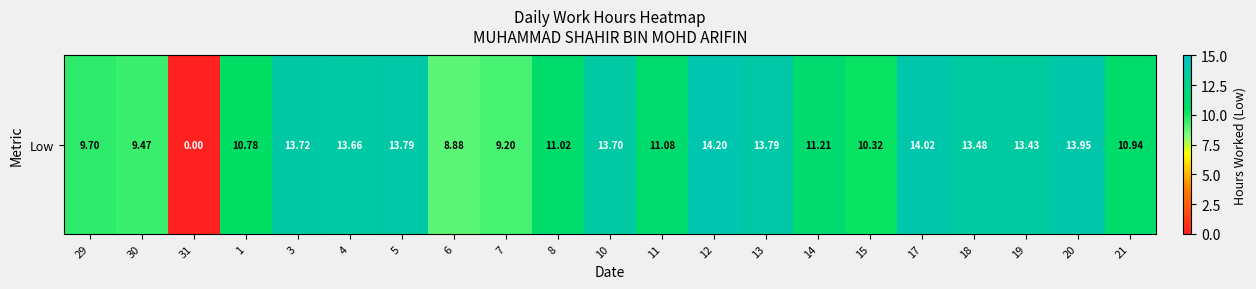

The chart shows a value of 15.8 at 14. True or false?

False